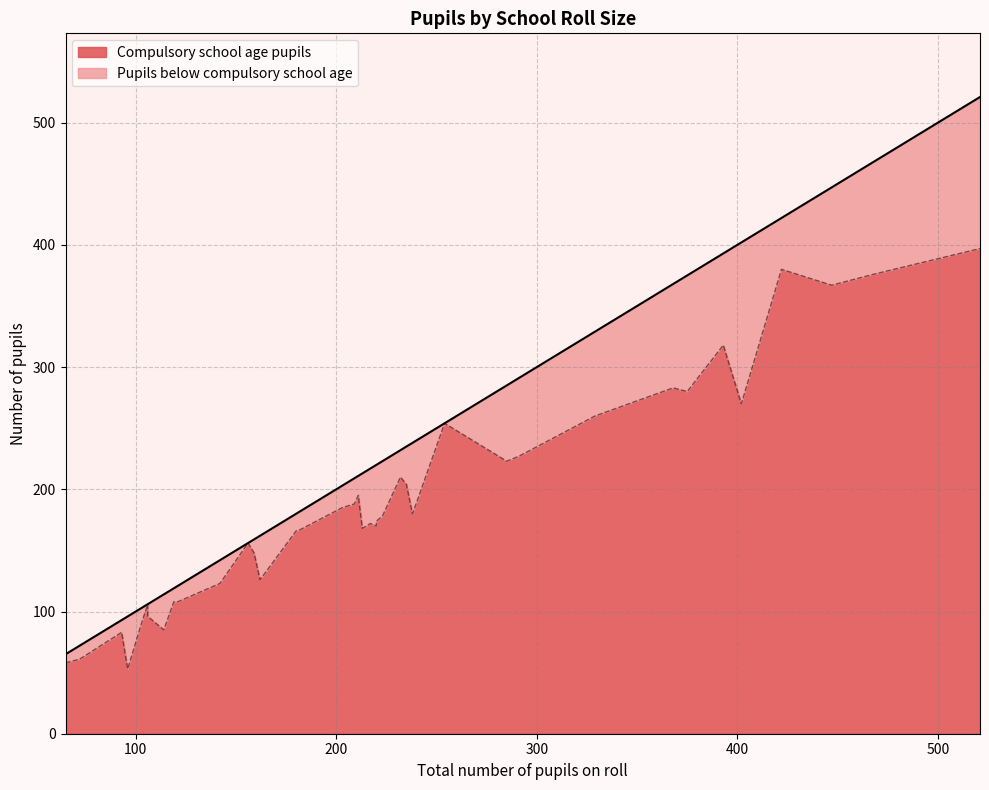

How many categories are shown in the chart?

40